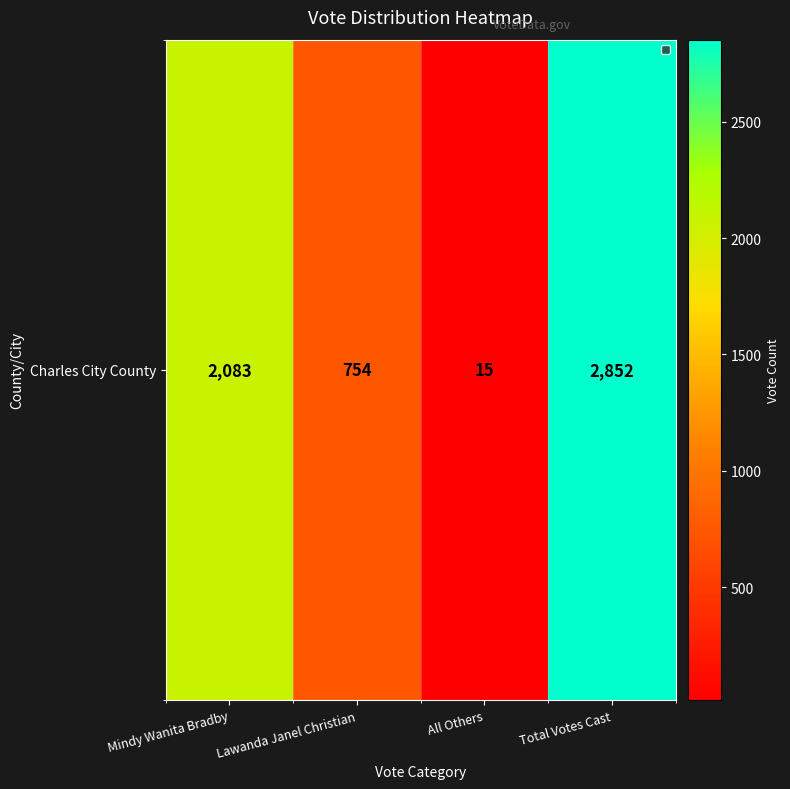

The chart shows a value of 2852 at Total Votes Cast. True or false?

True